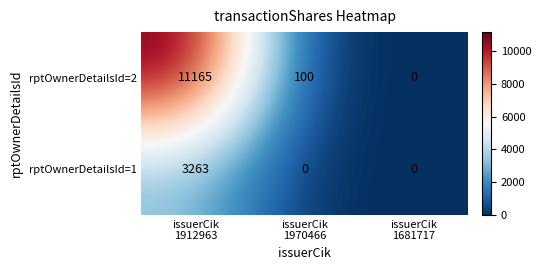

How many rptOwnerDetailsId=1 values are between 0 and 3263?

3